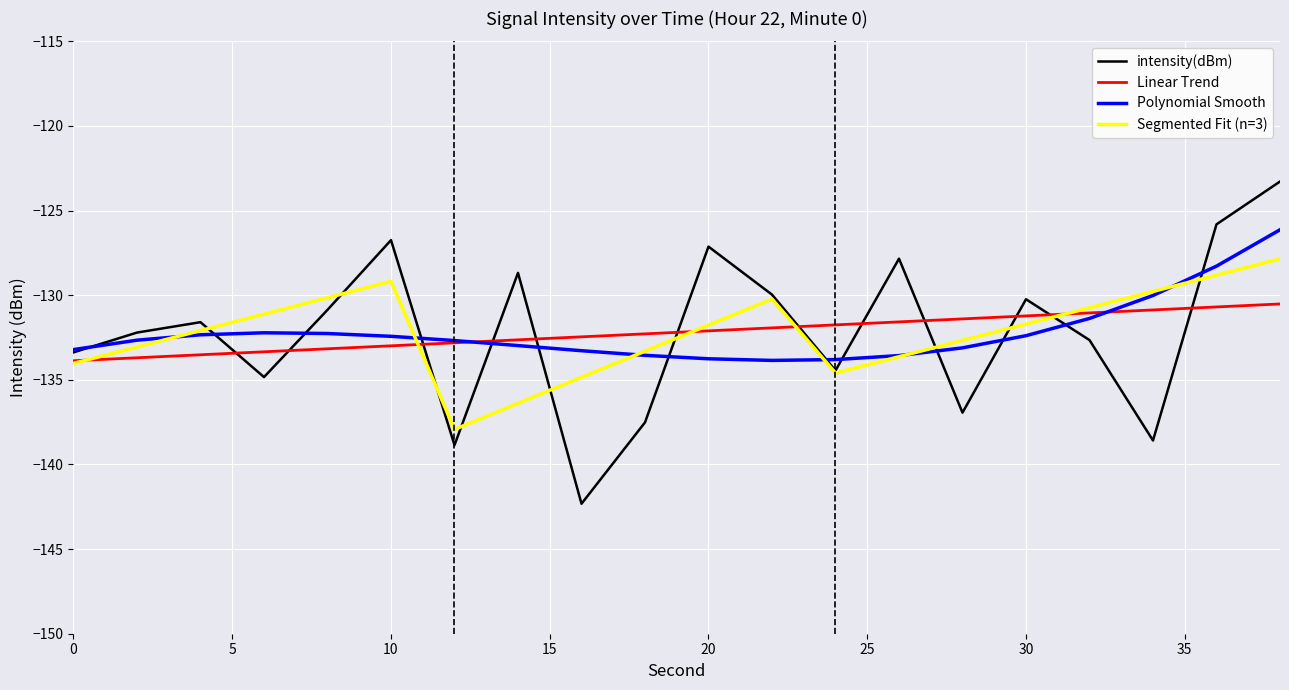

Rank the series by their maximum value, from highest to lowest.

intensity(dBm), Polynomial Smooth, Segmented Fit (n=3), Linear Trend